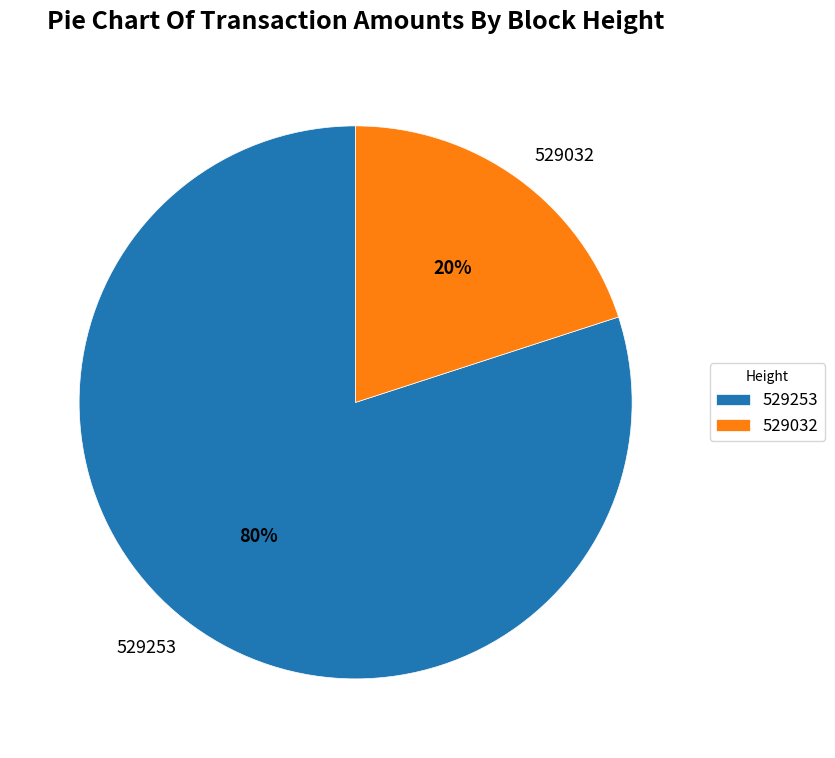

Which category has the smallest portion of the pie?

529032